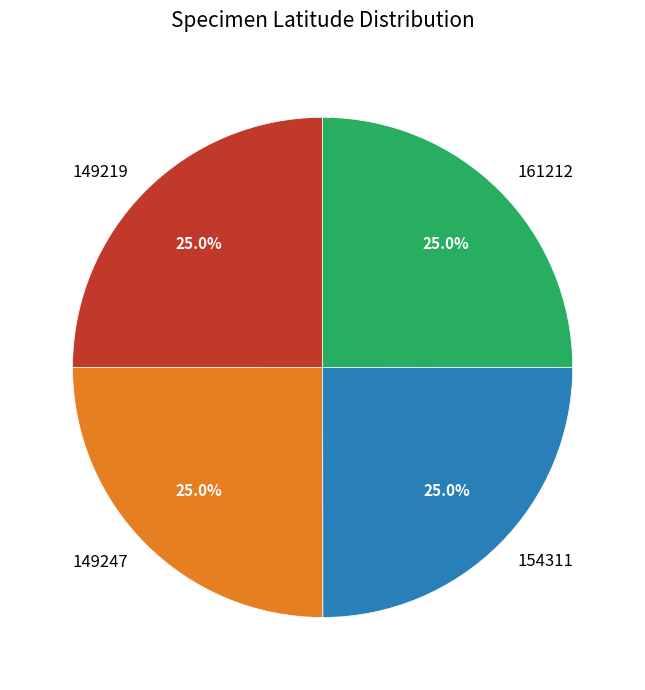

True or false: 149247 accounts for 14% of the total.

False